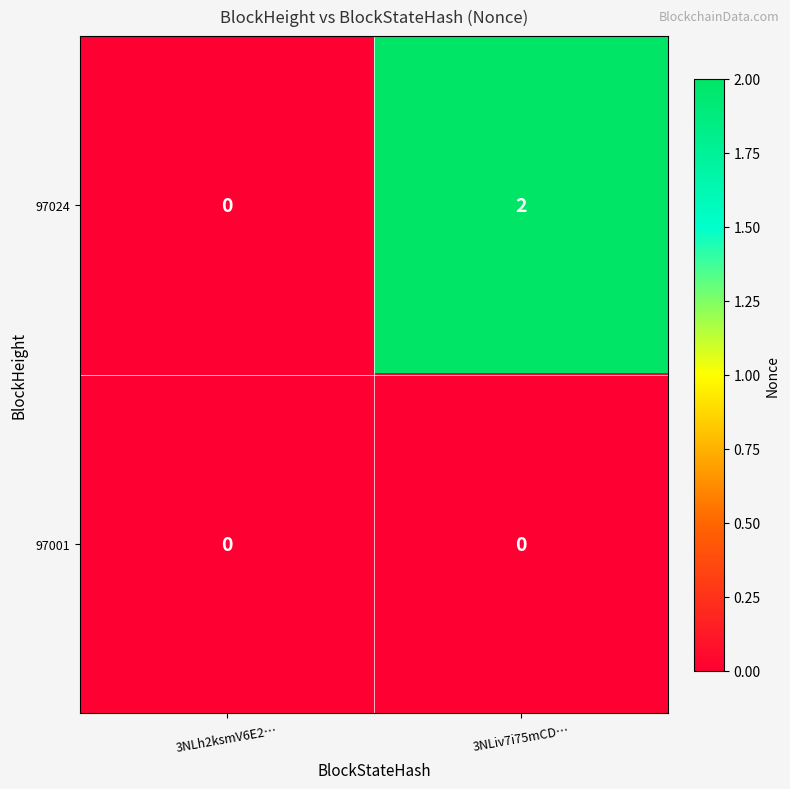

Between 3NLh2ksmV6E2… and 3NLiv7i75mCD…, which series saw the biggest shift?

97024